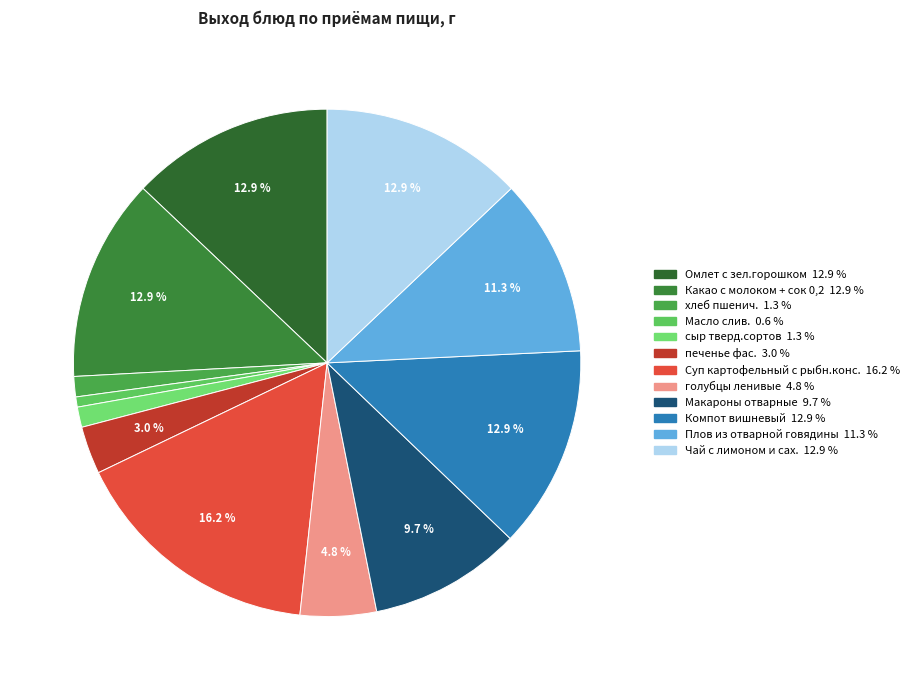

Is it true that Компот вишневый is 13% of the pie?

True